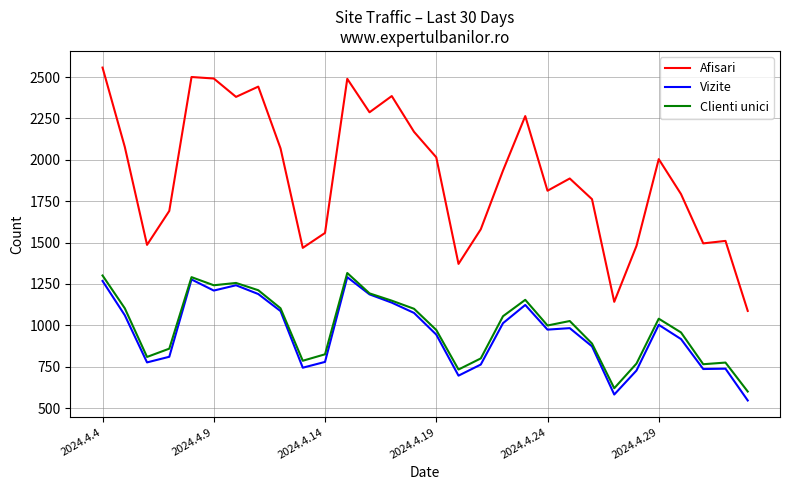

Which series has the largest total across all categories?

Afisari